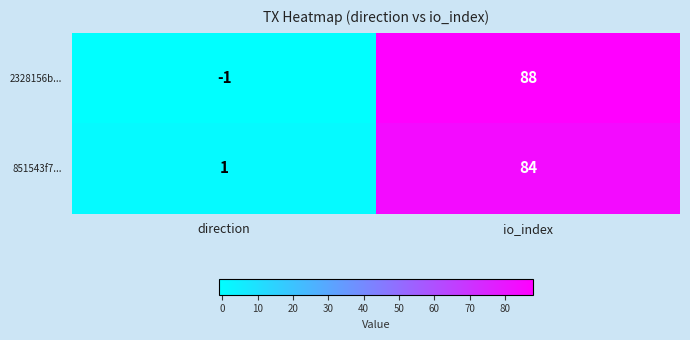

Which category has the highest value in the 2328156b... series?

io_index